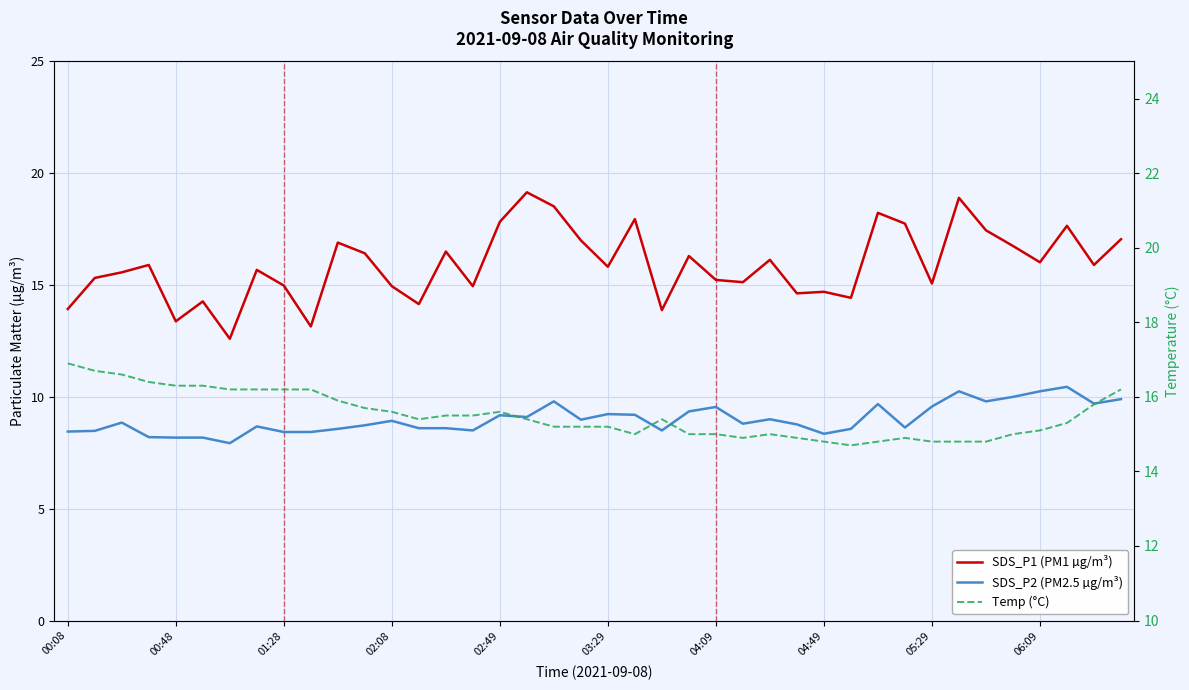

What is the sum of all SDS_P1 (PM1 µg/m³) values?

636.1